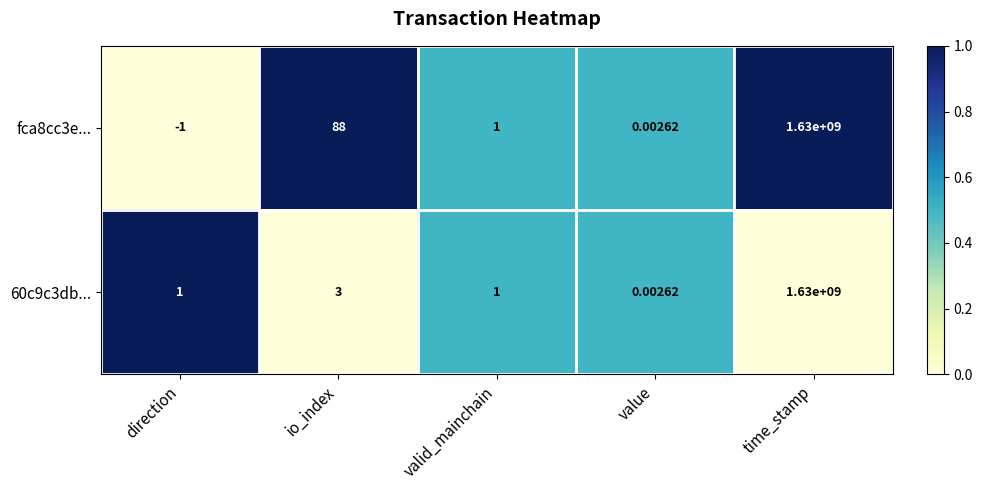

At which category is the sum across all series the highest?

time_stamp